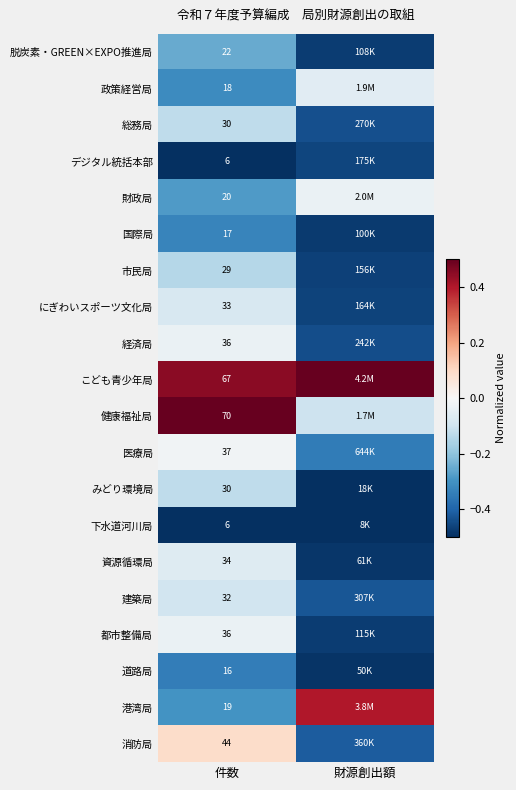

What is the minimum value for 下水道河川局?

-0.5